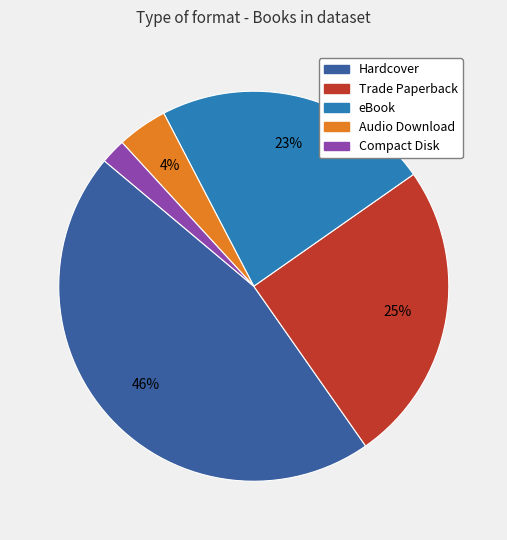

What is the smallest slice in the pie chart?

Compact Disk